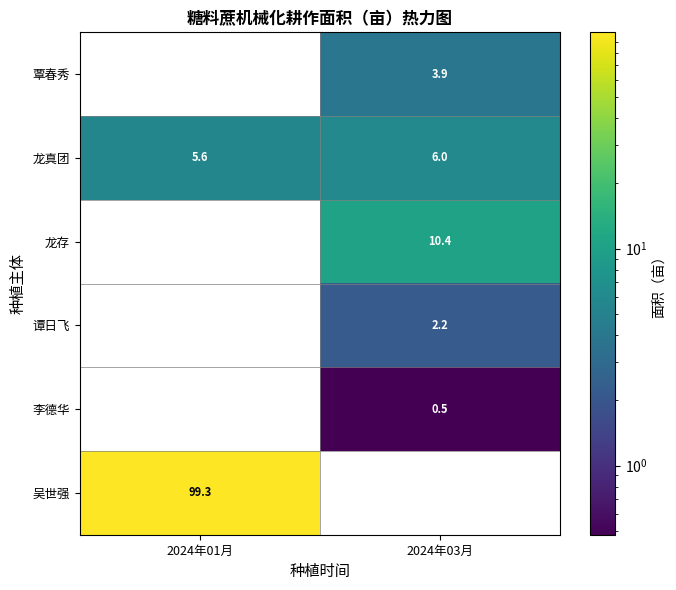

At which label does 龙存 reach its minimum?

2024年01月